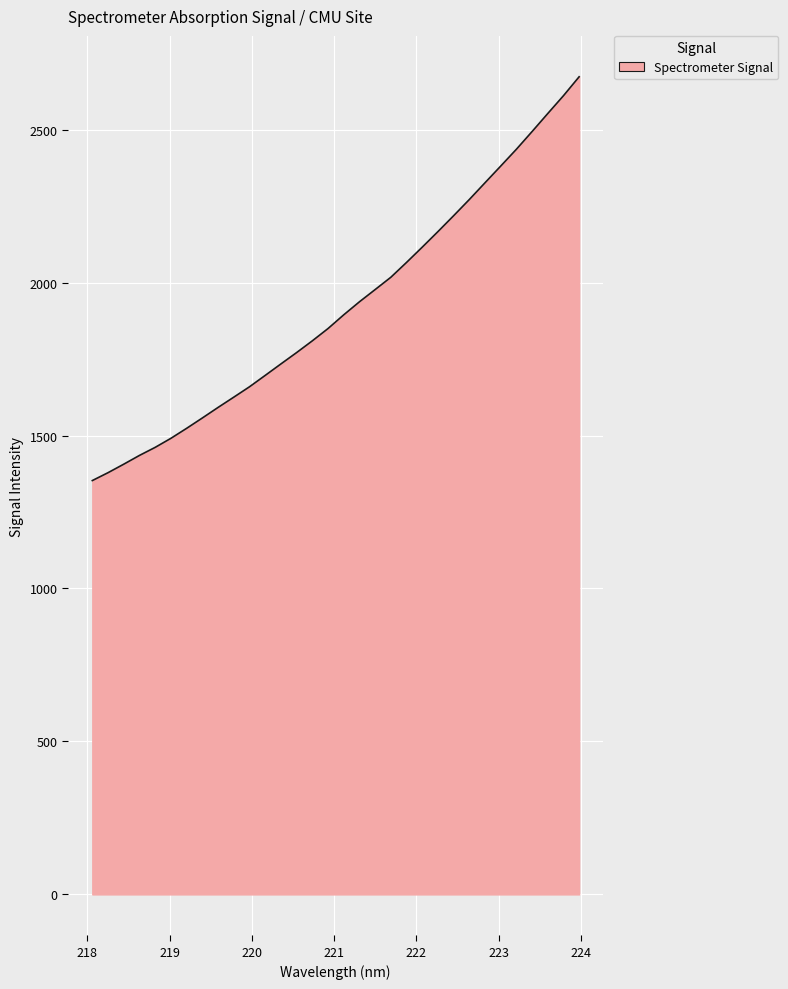

What is the greatest value displayed?

2672.8